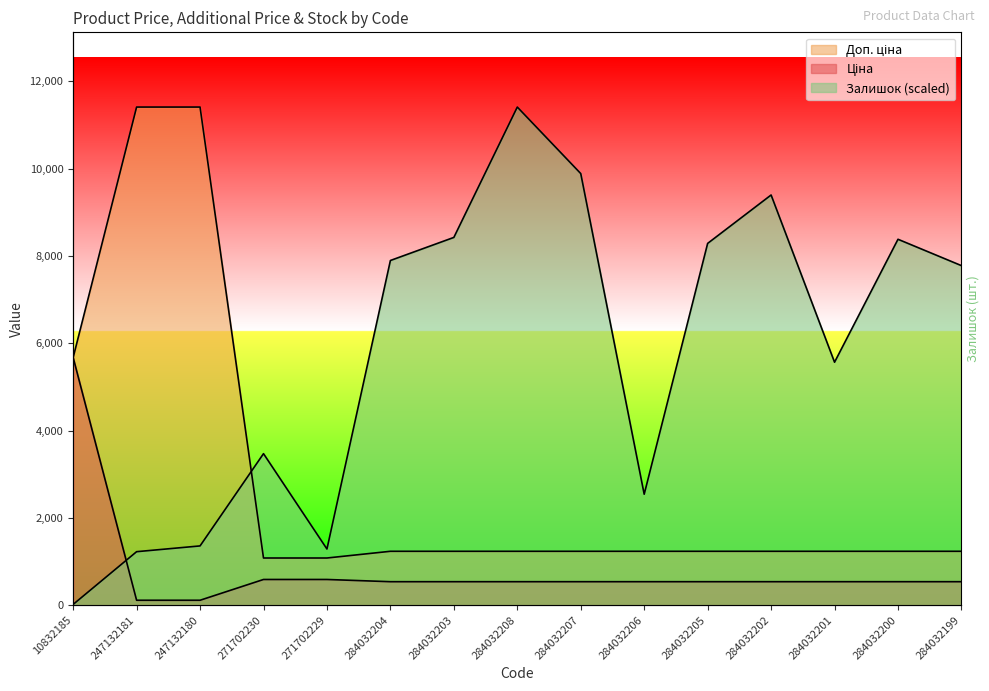

Which series changed the most between 284032205 and 284032200?

Залишок